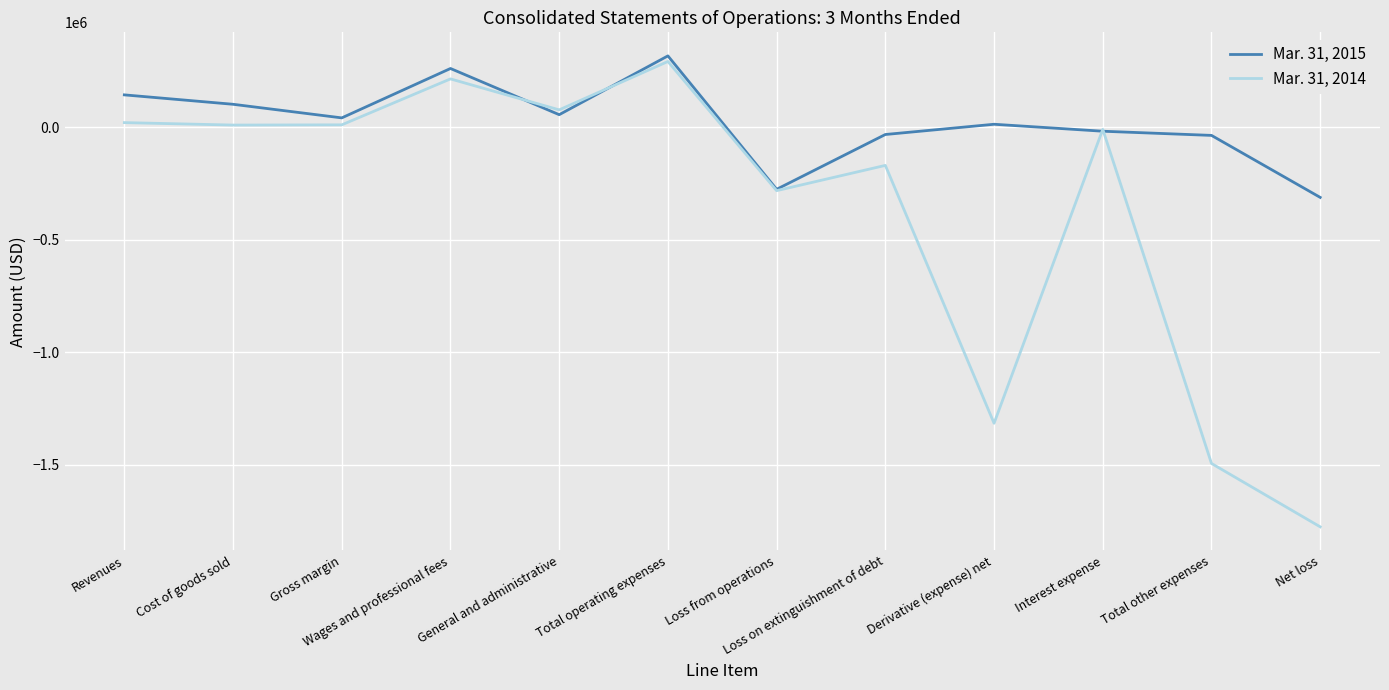

What are all the series names shown in the legend?

Mar. 31, 2015, Mar. 31, 2014